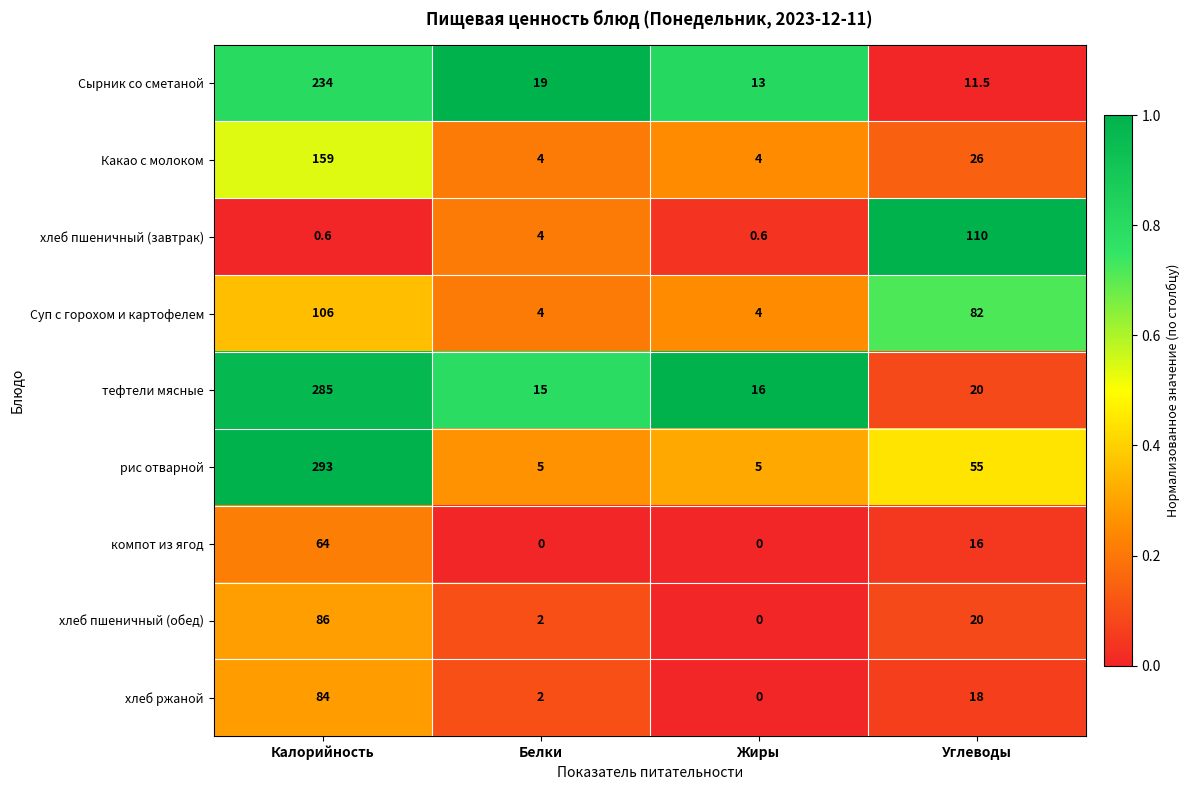

At which label is хлеб пшеничный (завтрак) closest to 55?

Белки